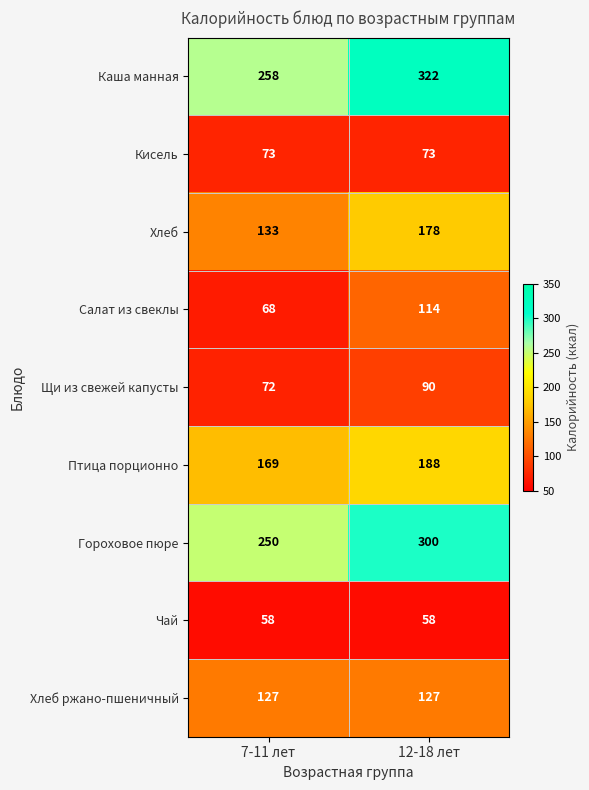

What is the average value of the Салат из свеклы series?

91